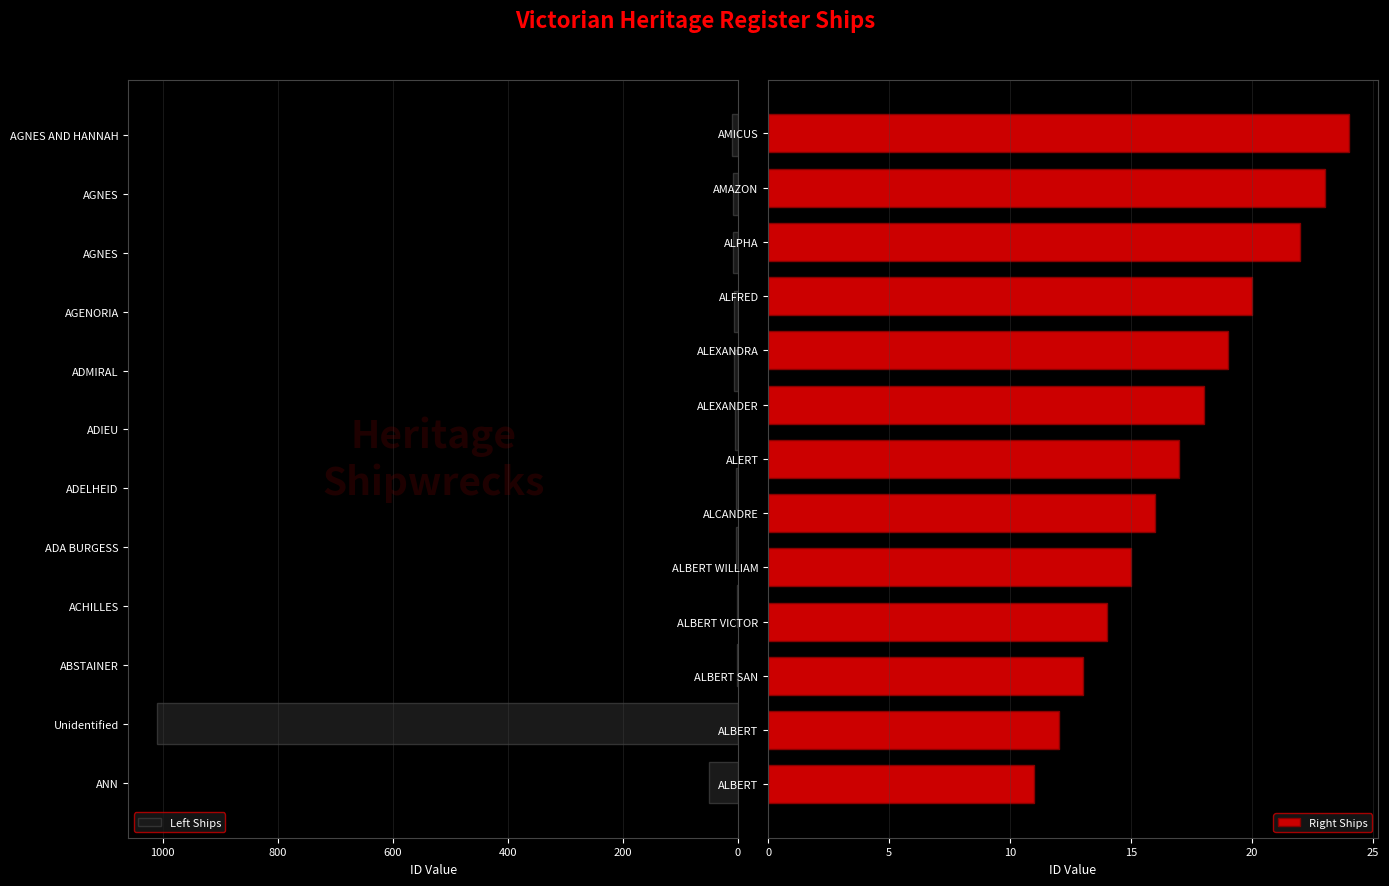

What is the average value?

54